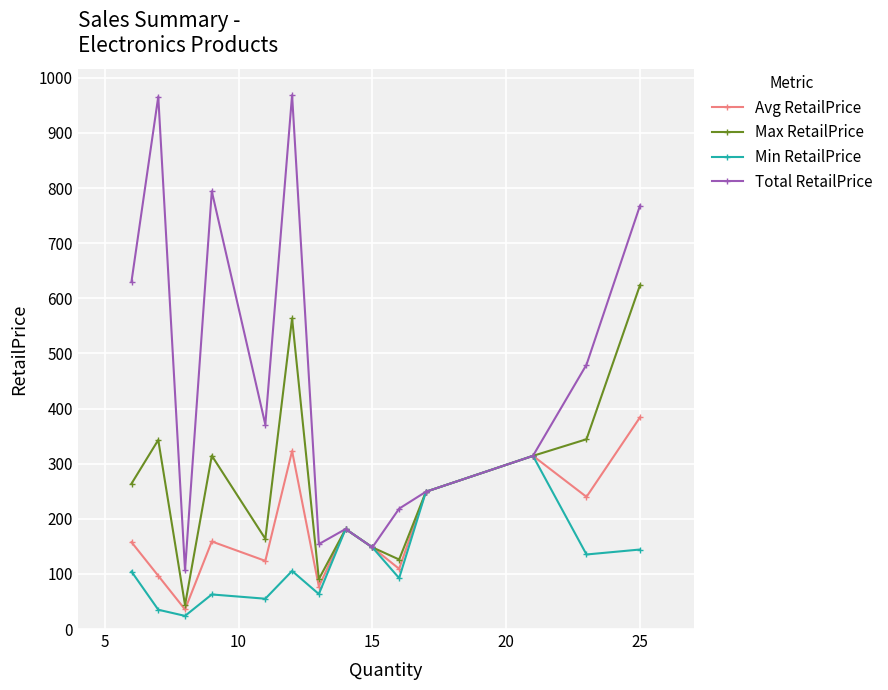

Which series has the largest range (max minus min)?

Total RetailPrice